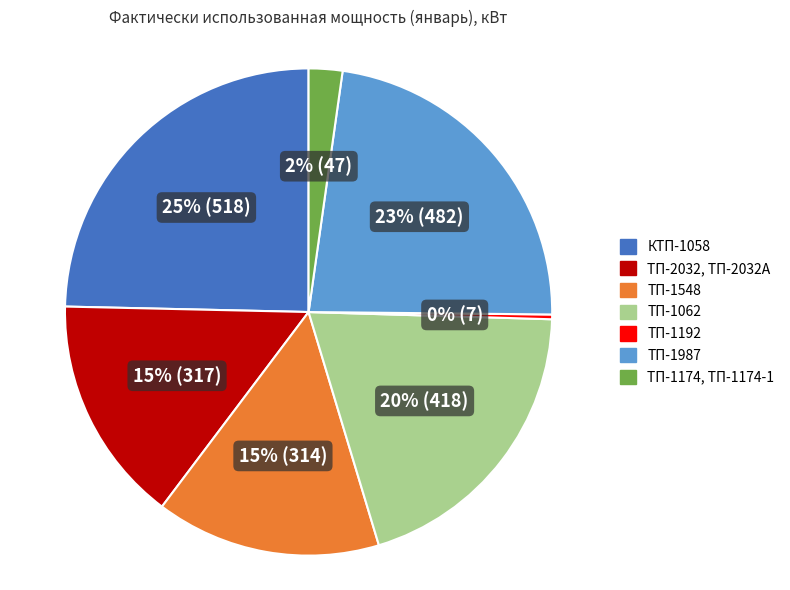

True or false: ТП-2032, ТП-2032А accounts for 22% of the total.

False